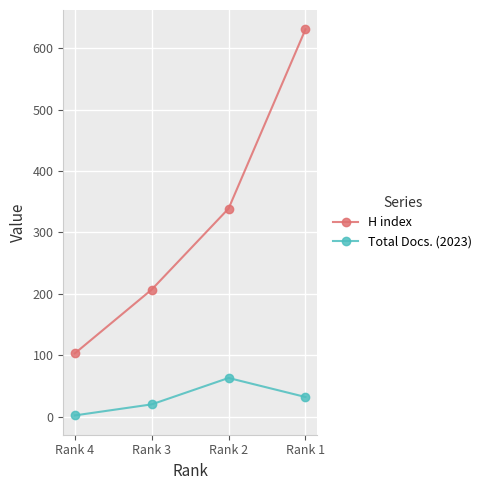

Which series has the largest range (max minus min)?

H index